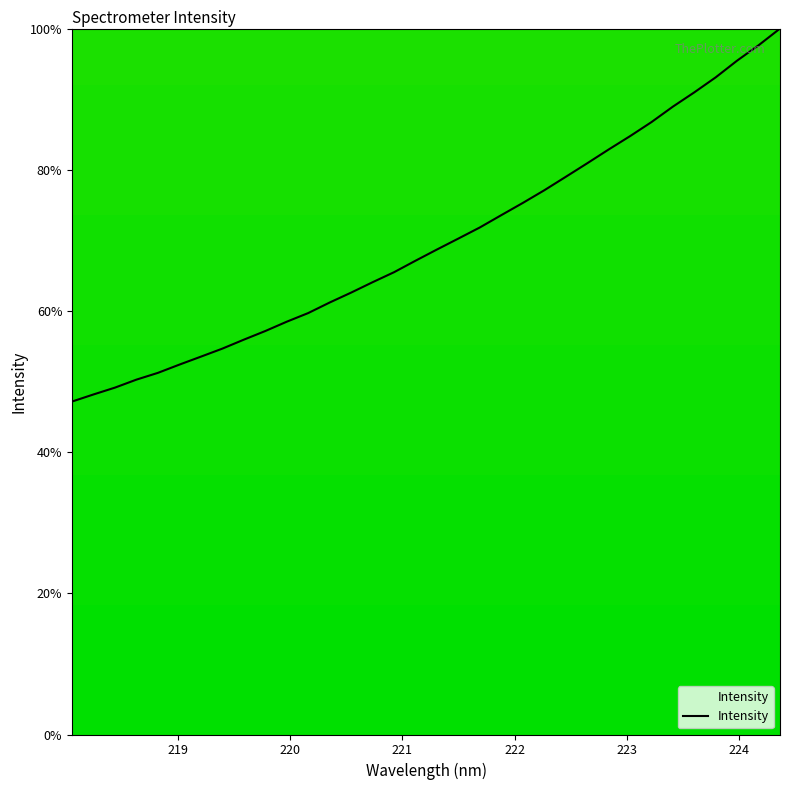

Does the chart have visible grid lines?

No